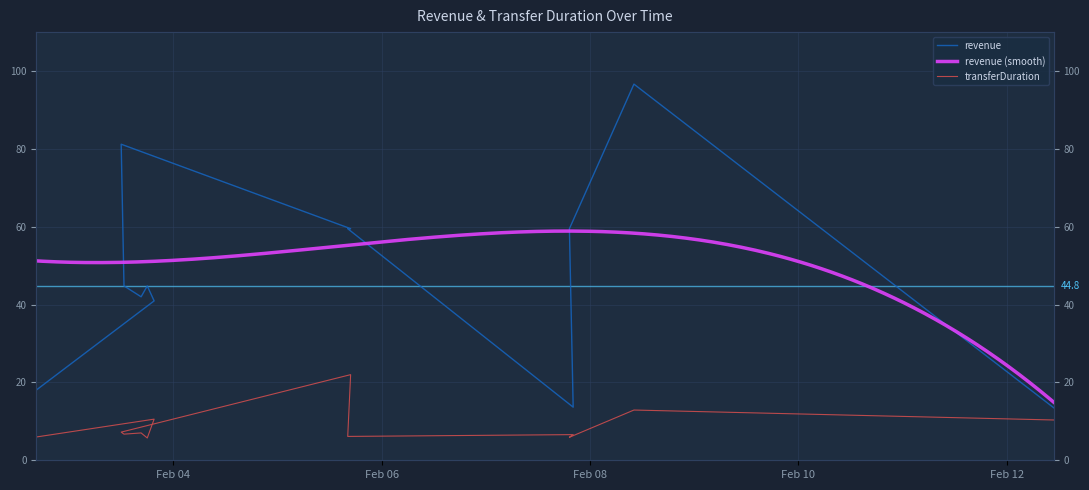

What is the difference between the maximum and minimum values in the transferDuration series?

16.8